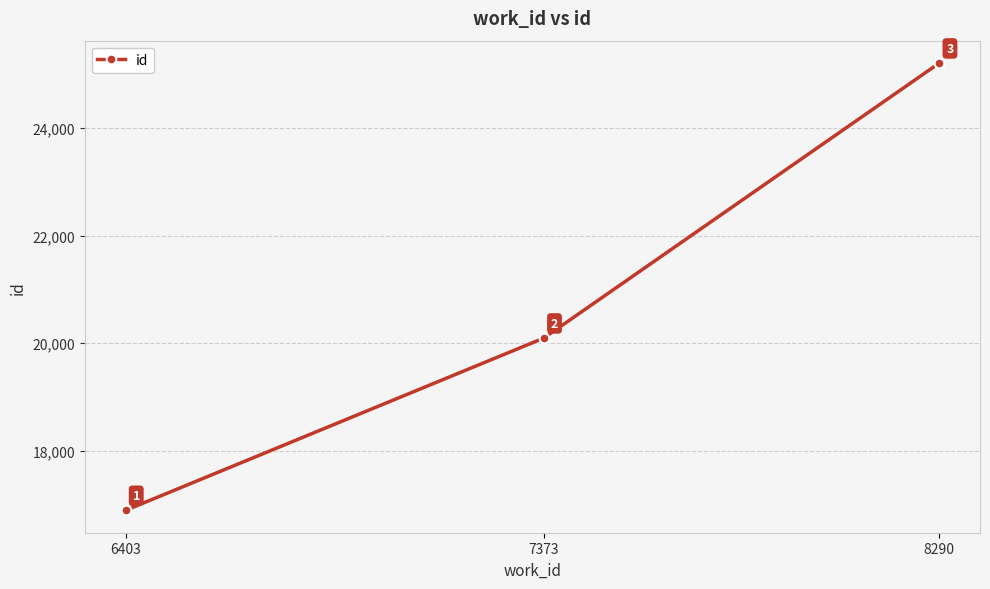

What is the smallest value displayed?

16892